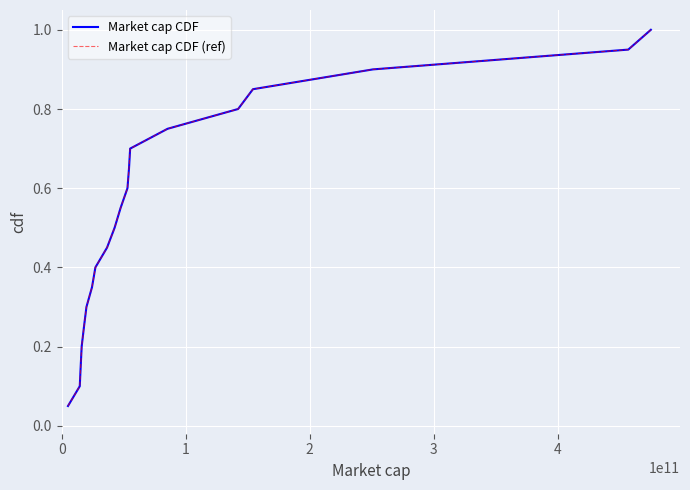

Which series has the largest total across all categories?

Market cap CDF